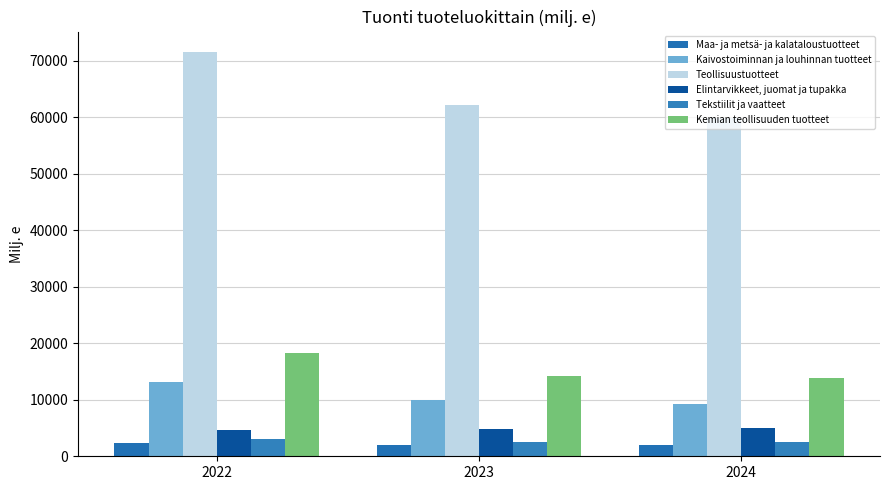

Are the bars grouped side by side (vs. stacked)?

Yes